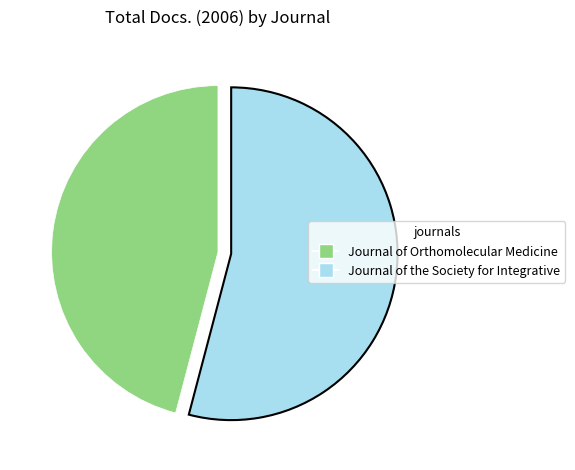

Rank the categories by value from lowest to highest.

Journal of Orthomolecular Medicine, Journal of the Society for Integrative